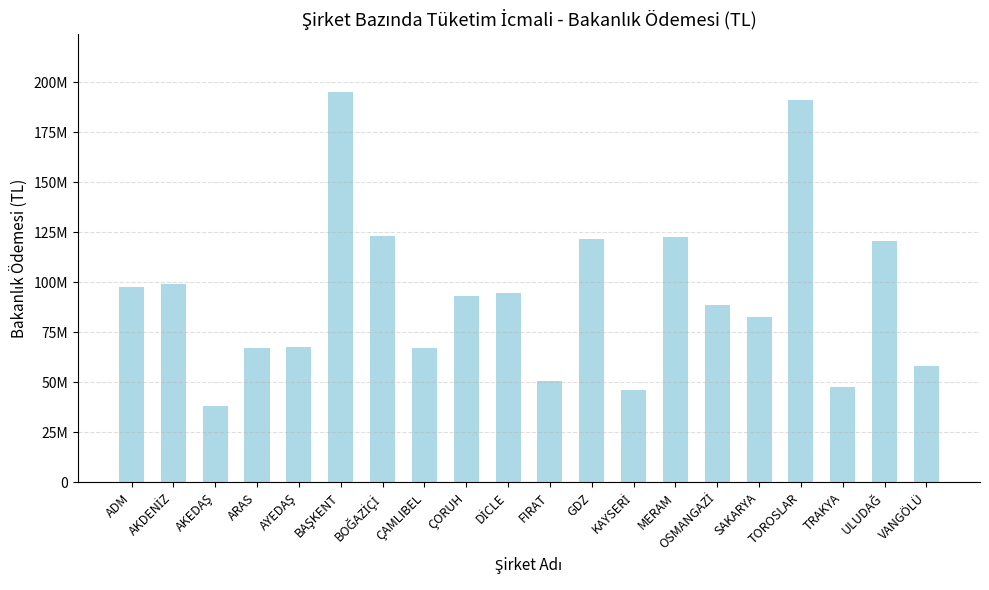

Read the value at ÇORUH.

93210899.3